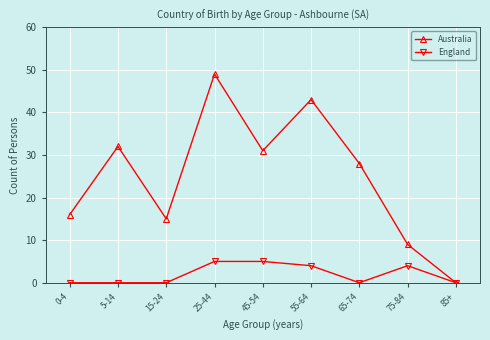

At 75-84, list the series in order from smallest to largest.

England, Australia